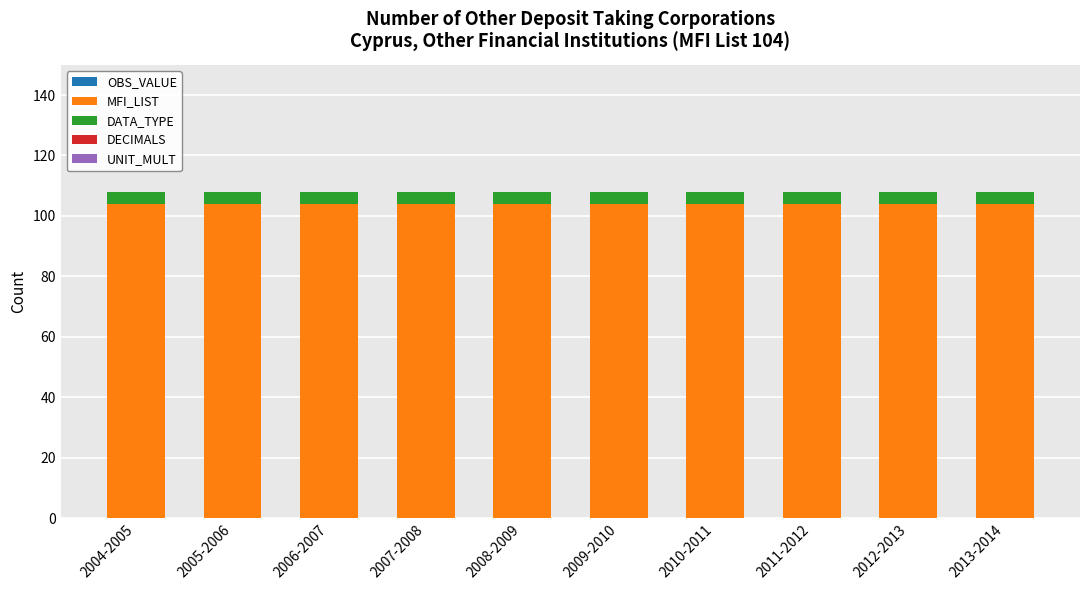

What is the average value of the MFI_LIST series?

104